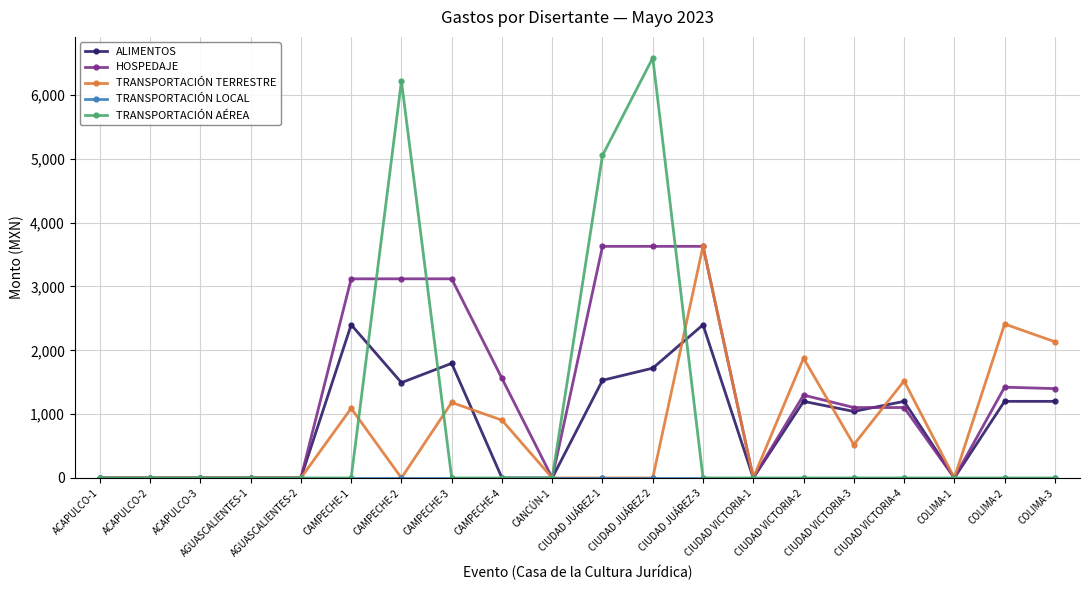

What is the maximum value shown in the chart?

6582.0